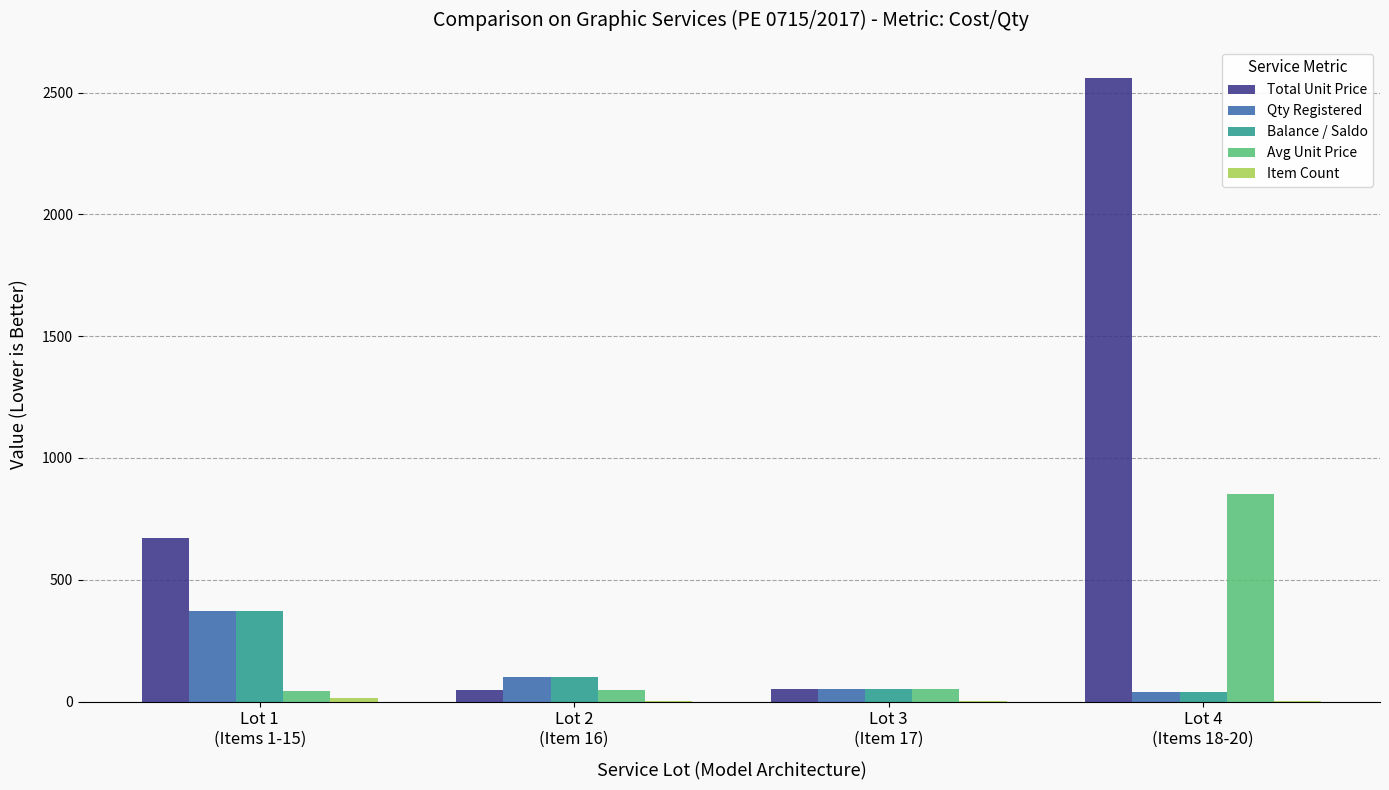

What is the maximum value for Balance / Saldo?

370.0